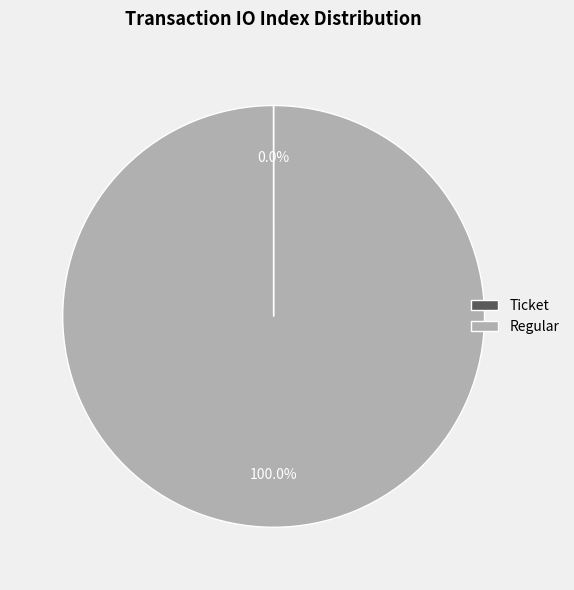

Which slice is the largest?

Regular